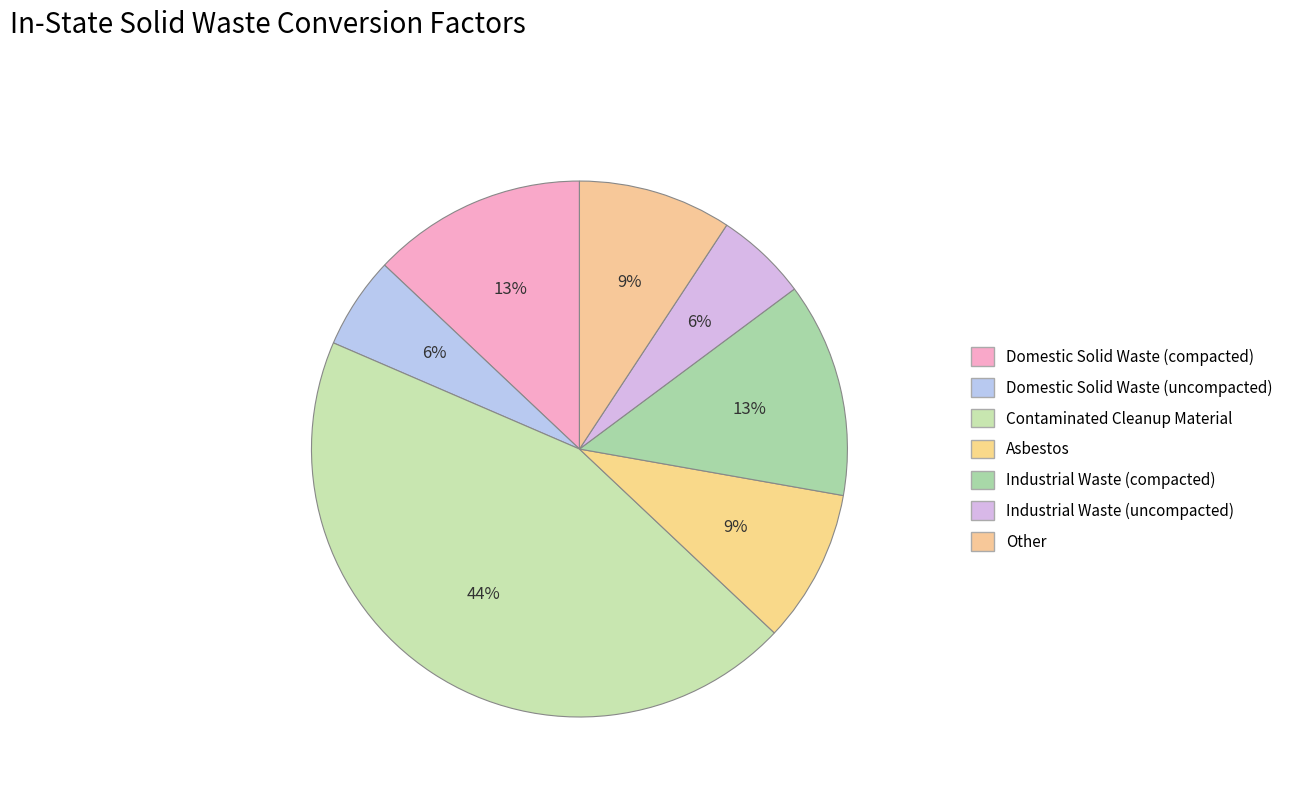

To the nearest percent, what is the combined percentage of Contaminated Cleanup Material and Asbestos?

54%